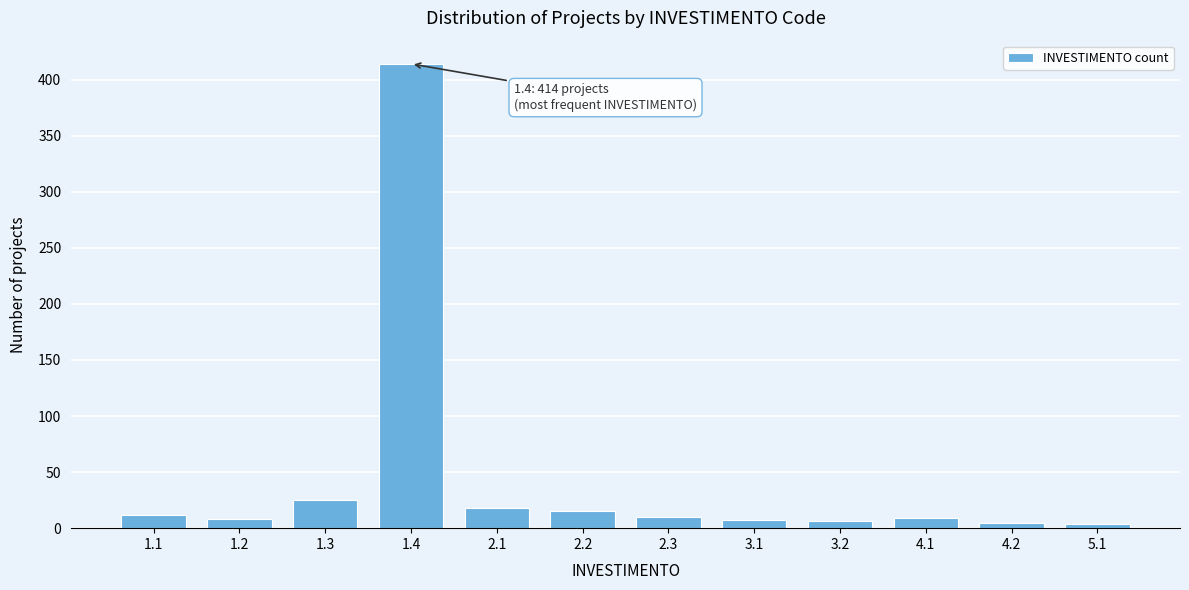

What is the maximum value shown in the chart?

414